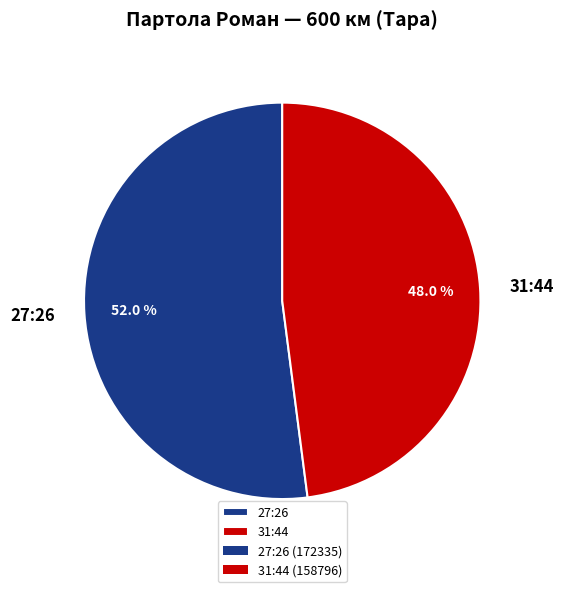

What is the ratio of the value at 31:44 to the value at 27:26?

0.9